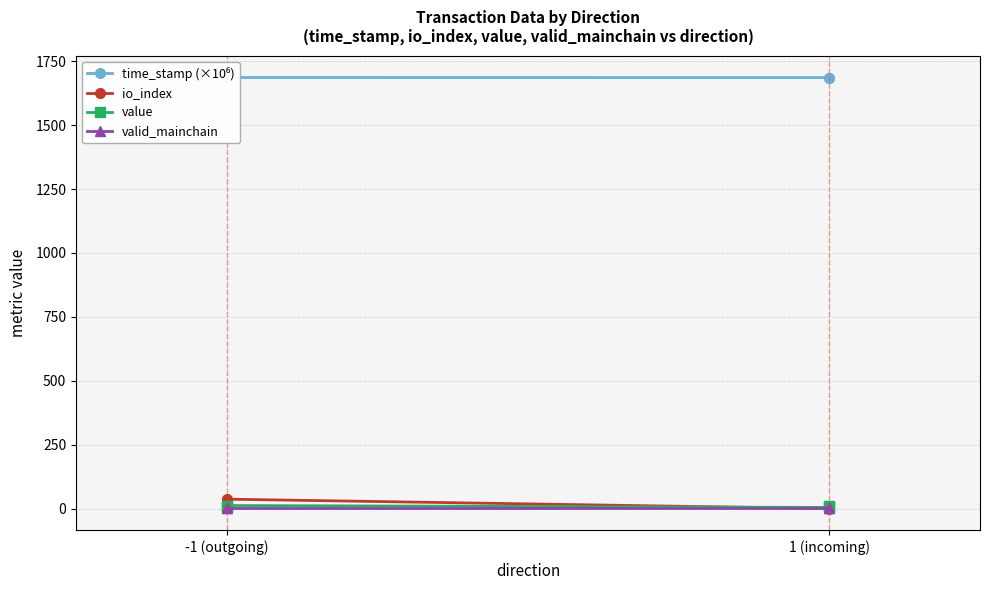

Rank the series by their maximum value, from highest to lowest.

time_stamp (×10⁶), io_index, value, valid_mainchain